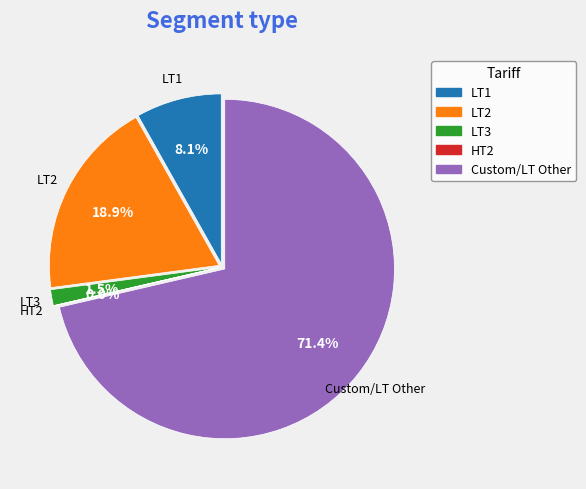

To the nearest percent, what is the combined percentage of LT2 and LT3?

20%